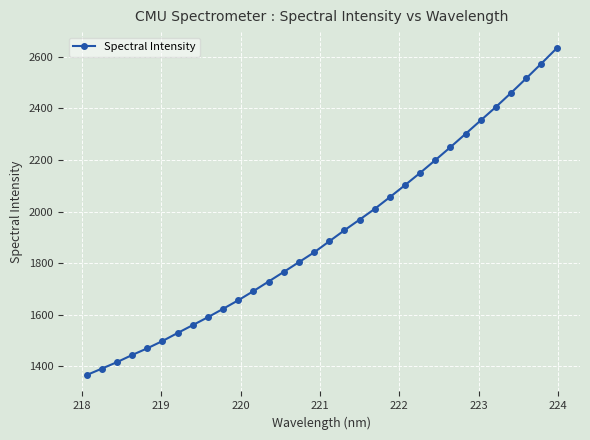

Is this an area chart (filled region under the line)?

No